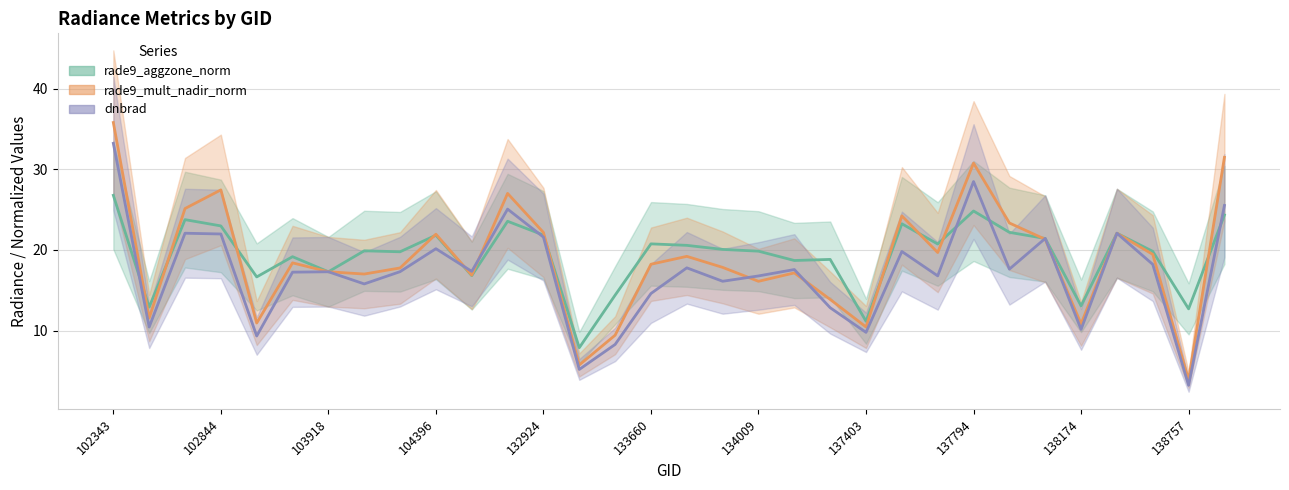

In rade9_mult_nadir_norm, how many points are higher than both neighbors (excluding endpoints)?

9